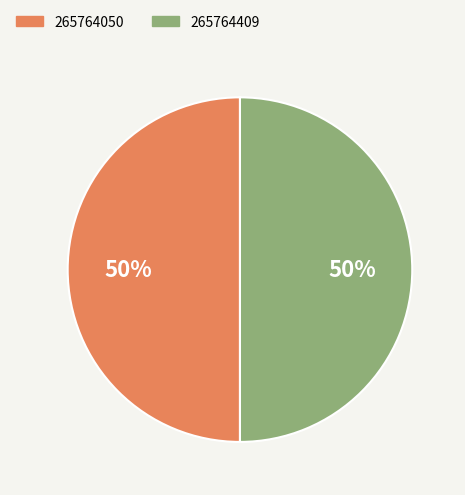

Combined, do 265764409 and 265764050 account for over 50%?

Yes